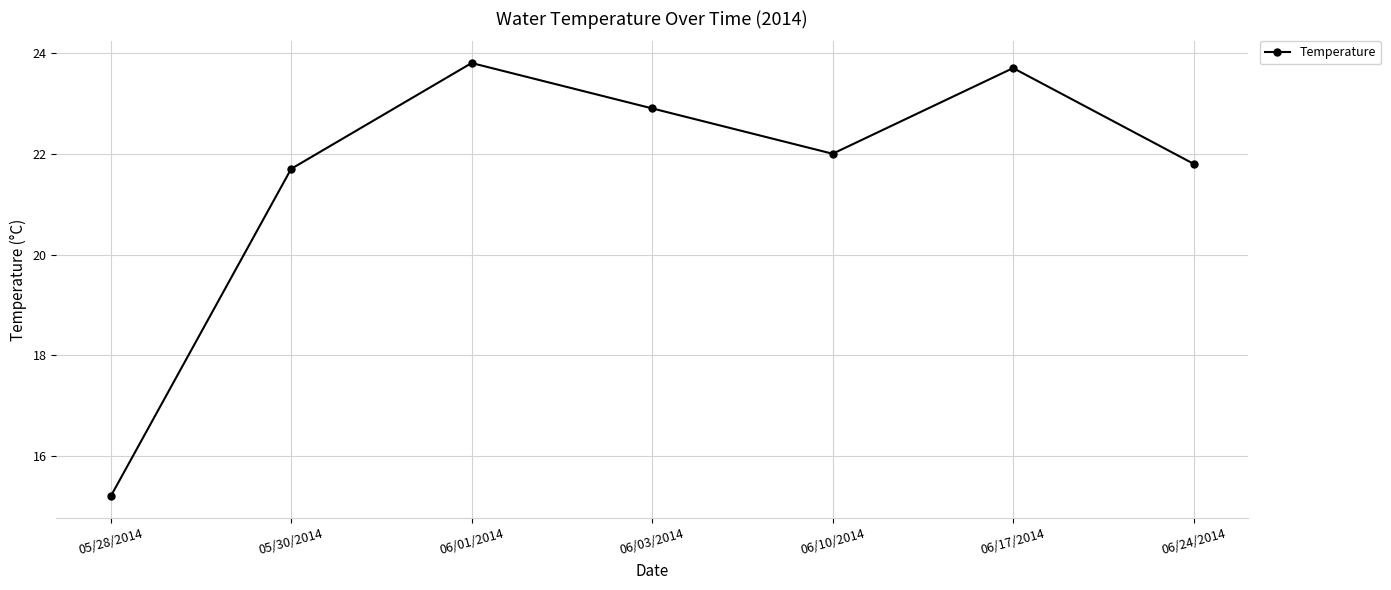

Where is the data nearest to the value 19?

05/30/2014